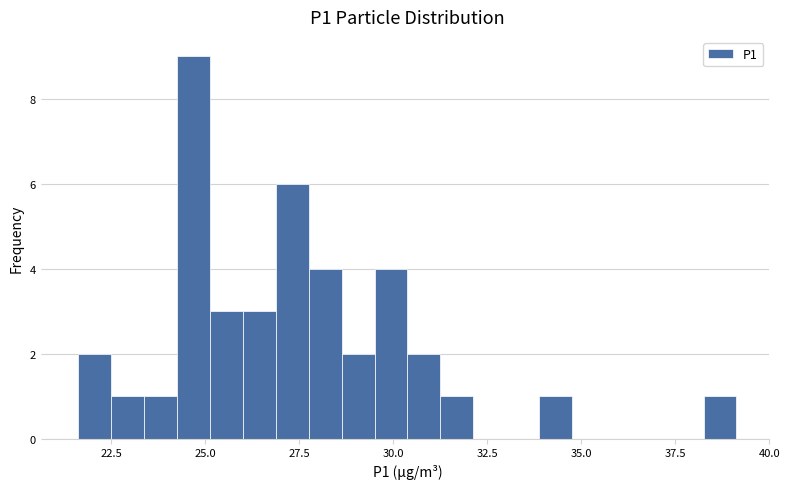

Around what value on the x-axis is the tallest bar? Give the approximate position of its centre, as read against the axis.

24.5